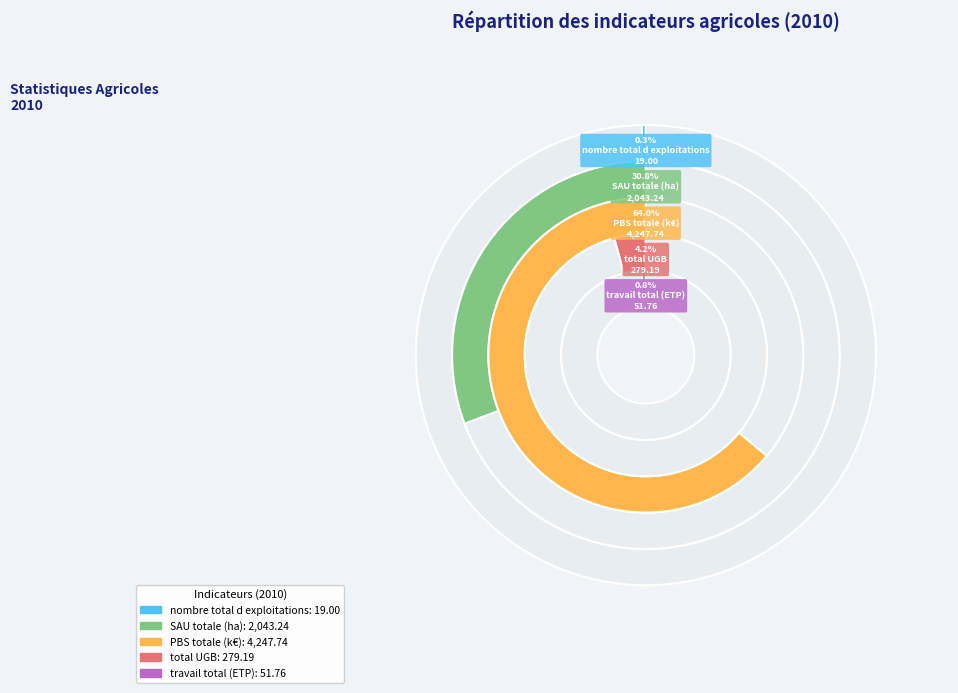

What portion of the pie excludes travail total (ETP)?

99.2%